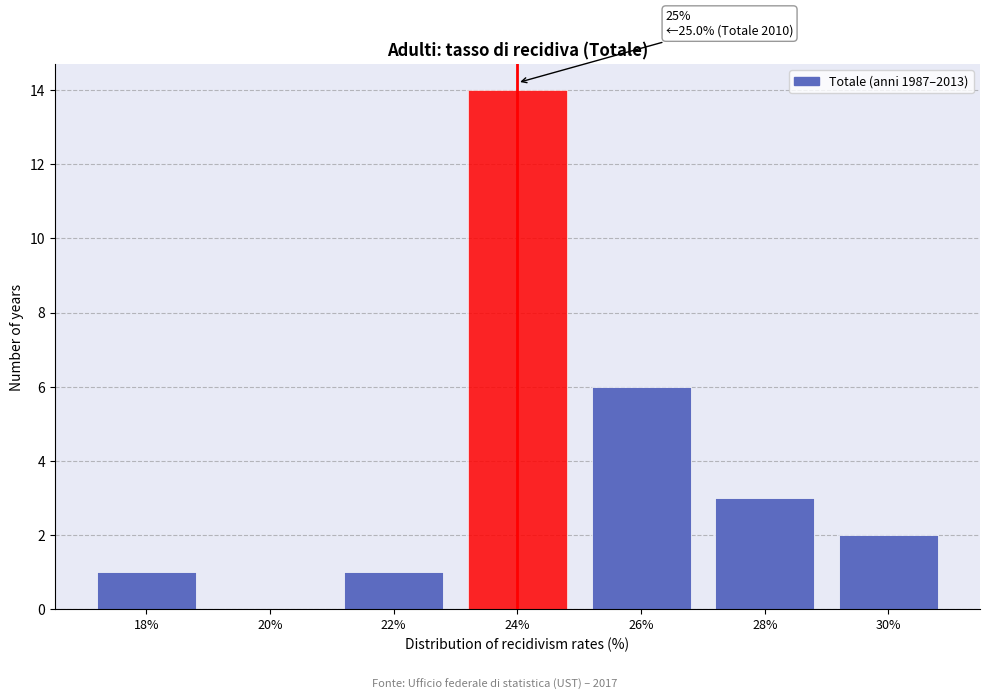

Reading left to right, transcribe all the data shown in this chart.

18%=1	20%=0	22%=1	24%=14	26%=6	28%=3	30%=2